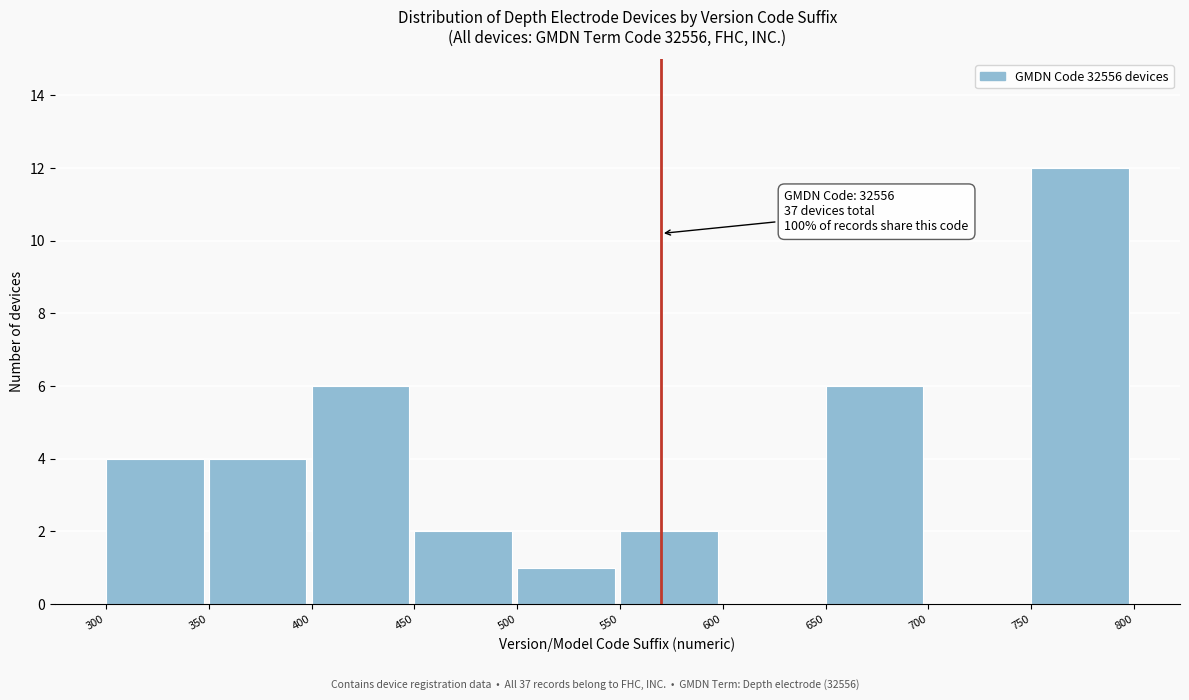

Over which range of the x-axis is the bar tallest?

750 to 800